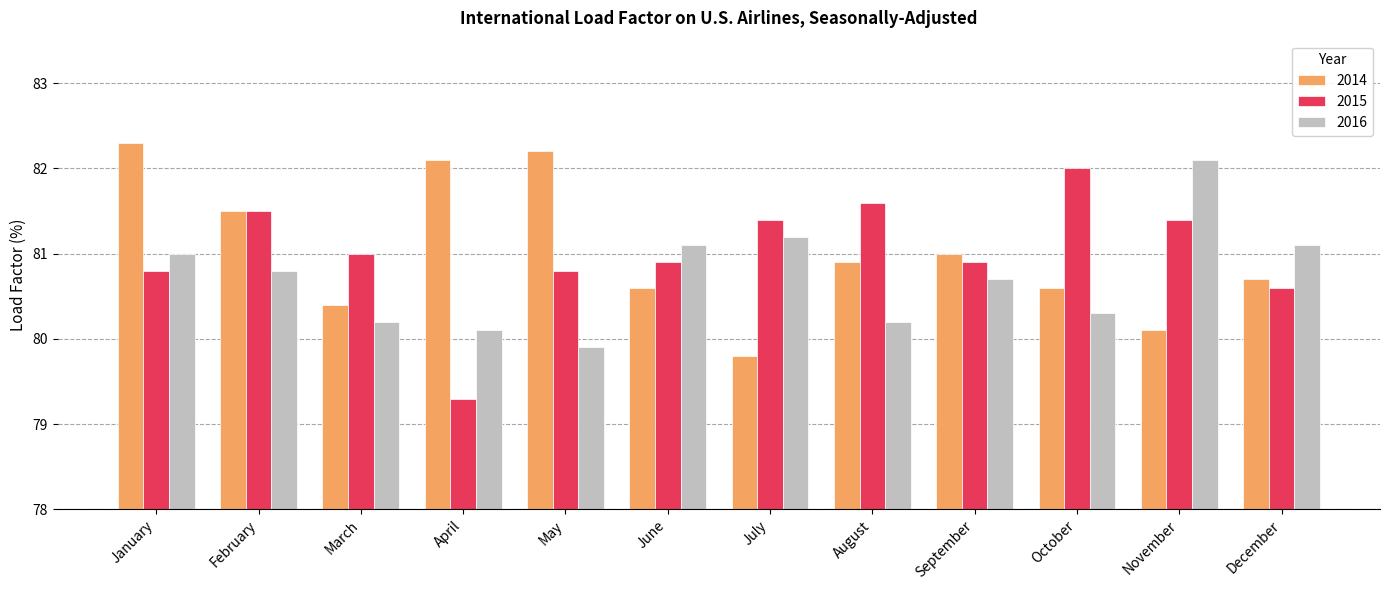

Which series changed the most between March and August?

2015